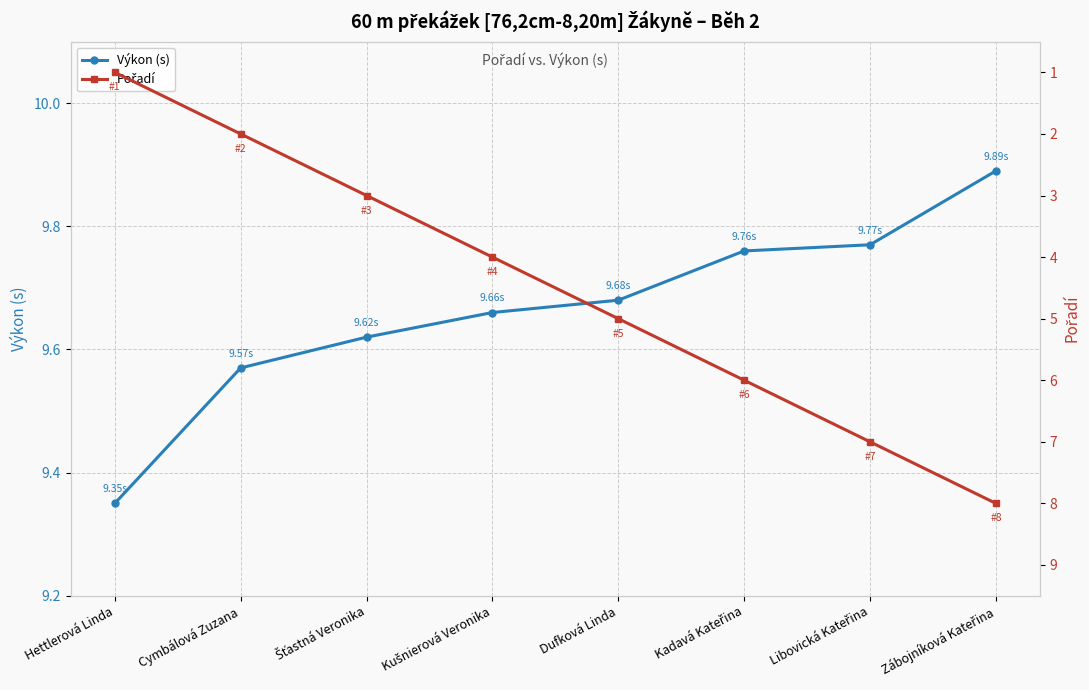

The value of Výkon (s) at Zábojníková Kateřina is 9.9. True or false?

True